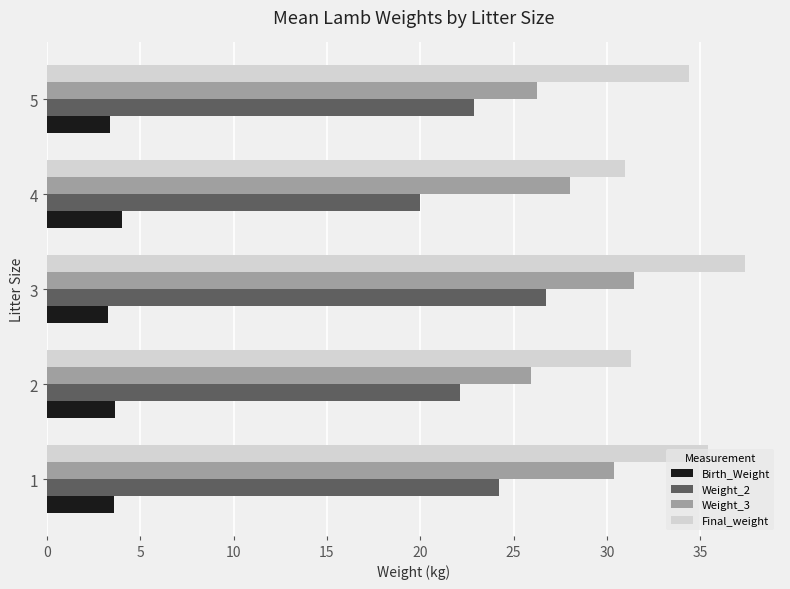

At how many categories does at least one series exceed 21?

5